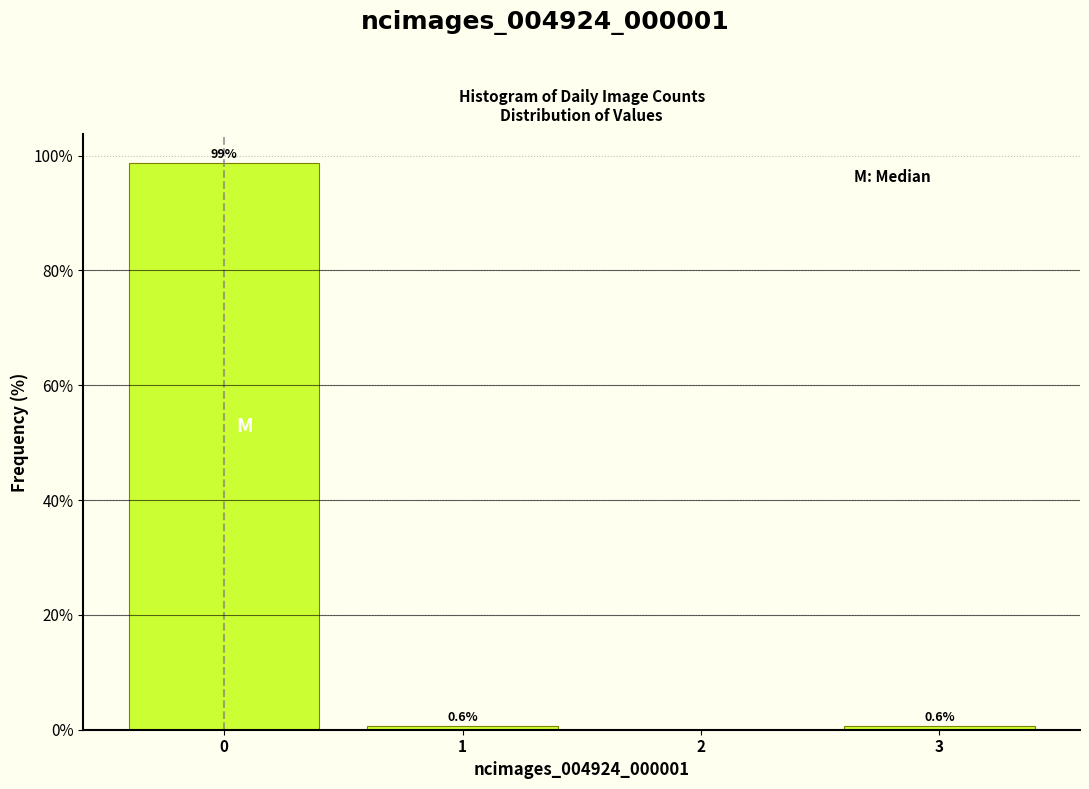

Reading left to right, list all the values displayed in this chart.

0=98.8	1=0.6	2=0.0	3=0.6